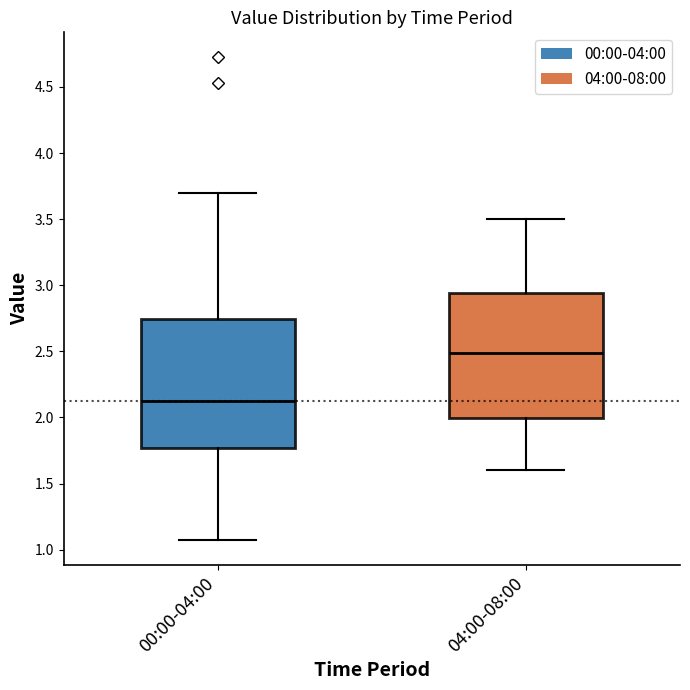

Reading left to right, read every box against the y-axis: the position of its median line, the range the box covers, and the ends of its whiskers. The values are not printed on the chart, so give them approximately, as read against the axis.

00:00-04:00: median 2.15, box 1.75 to 2.75, whiskers 1.05 to 3.70
04:00-08:00: median 2.50, box 2.00 to 2.95, whiskers 1.60 to 3.50